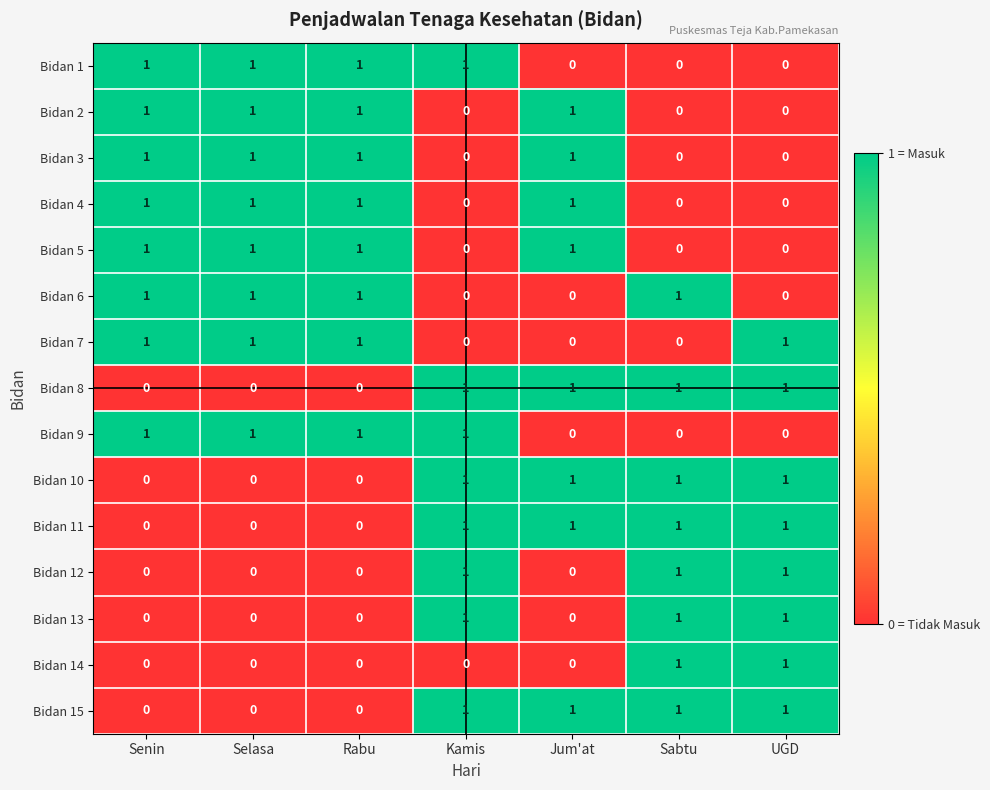

What is the sum of all Bidan 1 values?

4